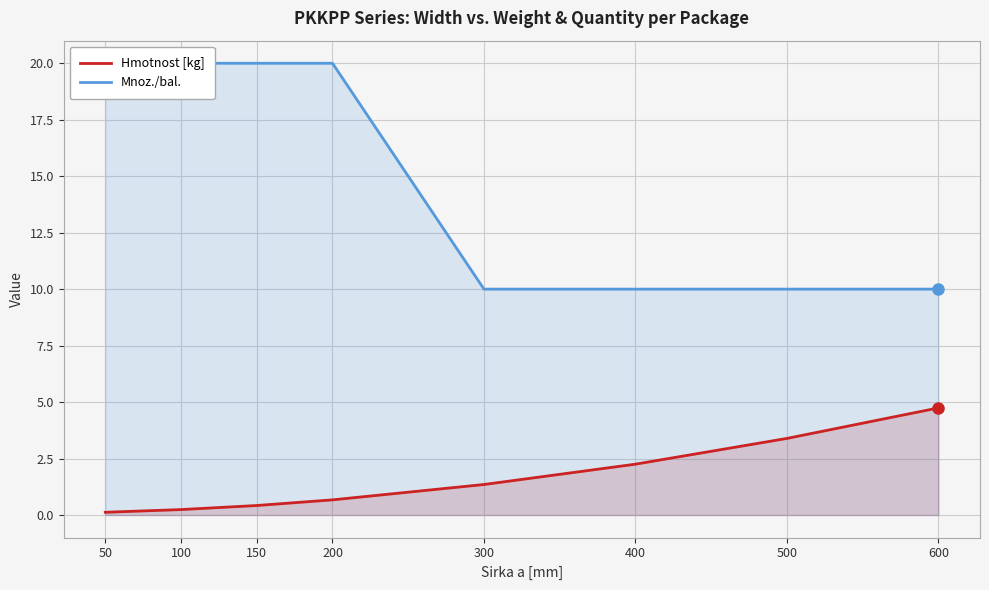

True or false: Mnoz./bal. and Hmotnost [kg] cross at least once.

False